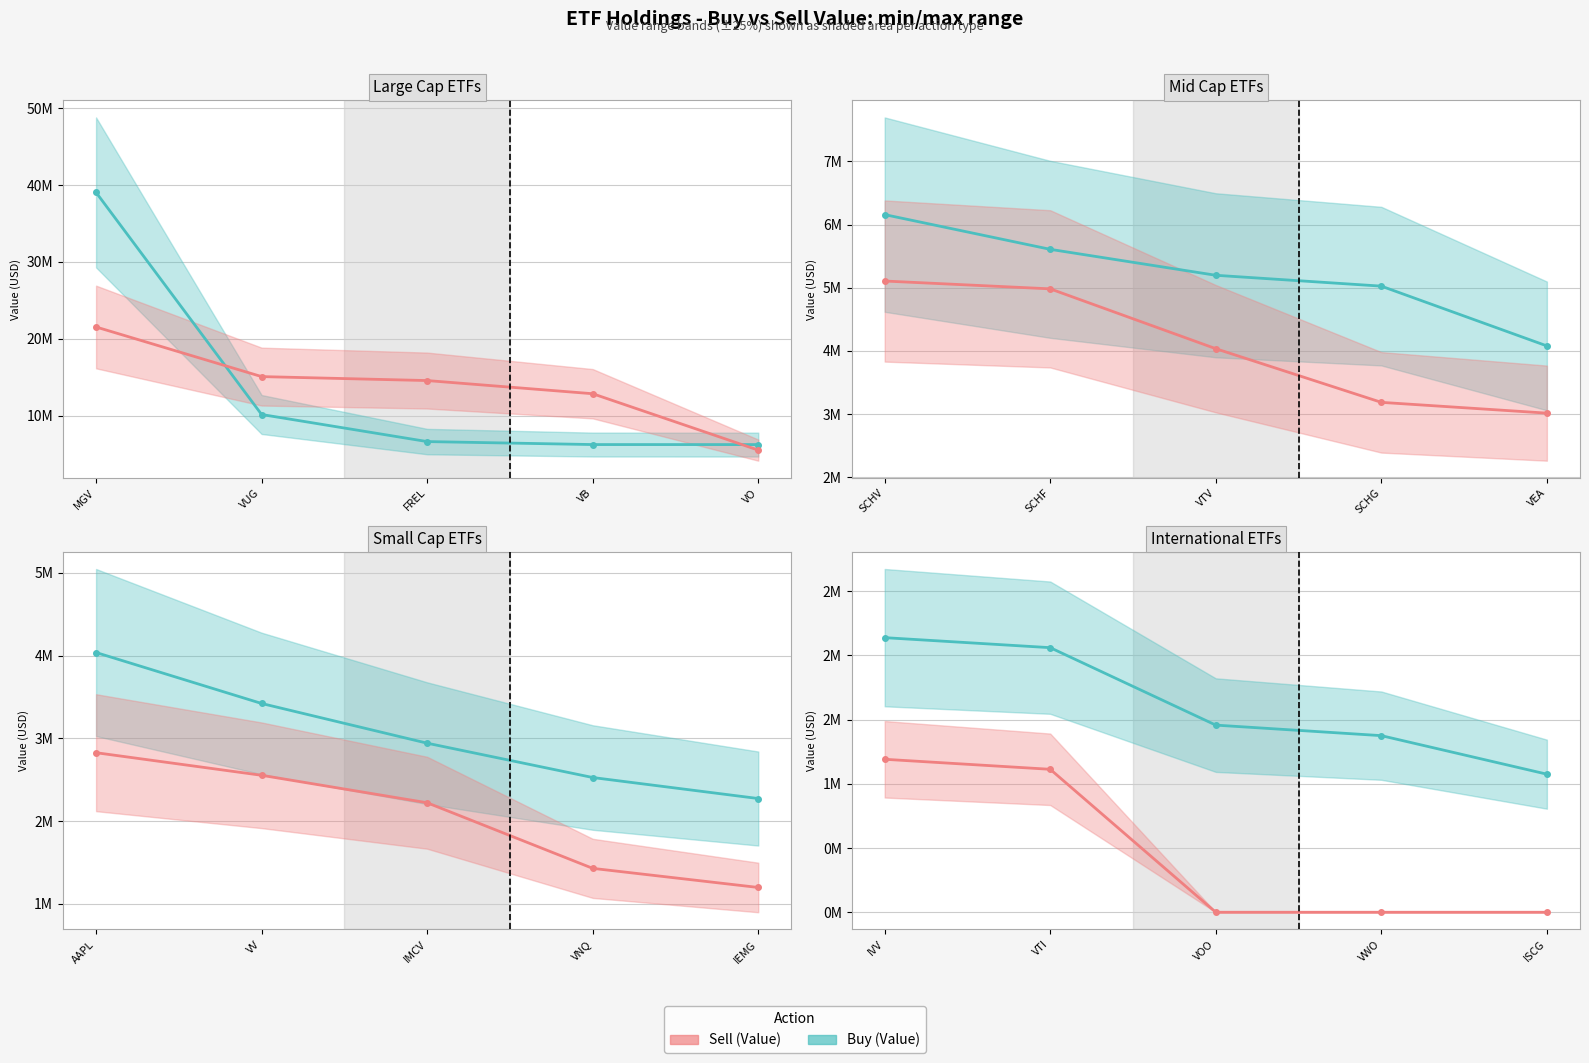

List the series in order of their peak value, lowest first.

Sell (Value), Buy (Value)